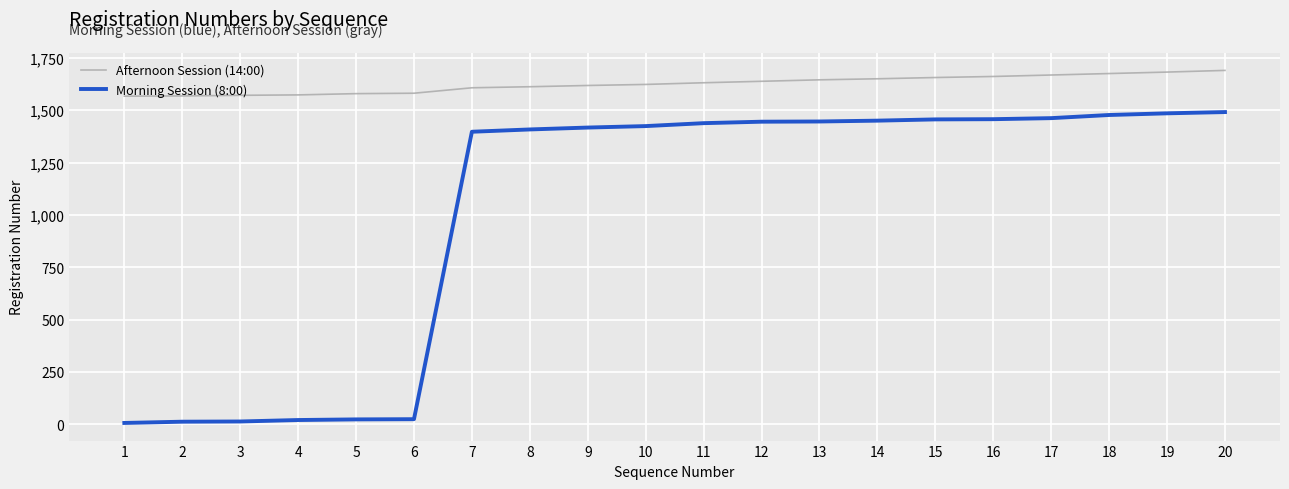

Which series has the largest range (max minus min)?

Morning Session (8:00)